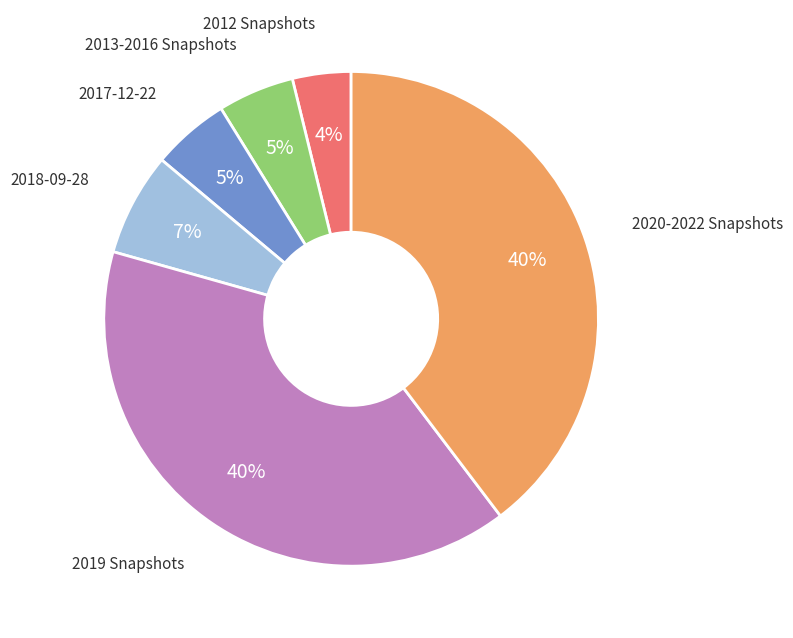

Is there a majority slice in this chart?

No